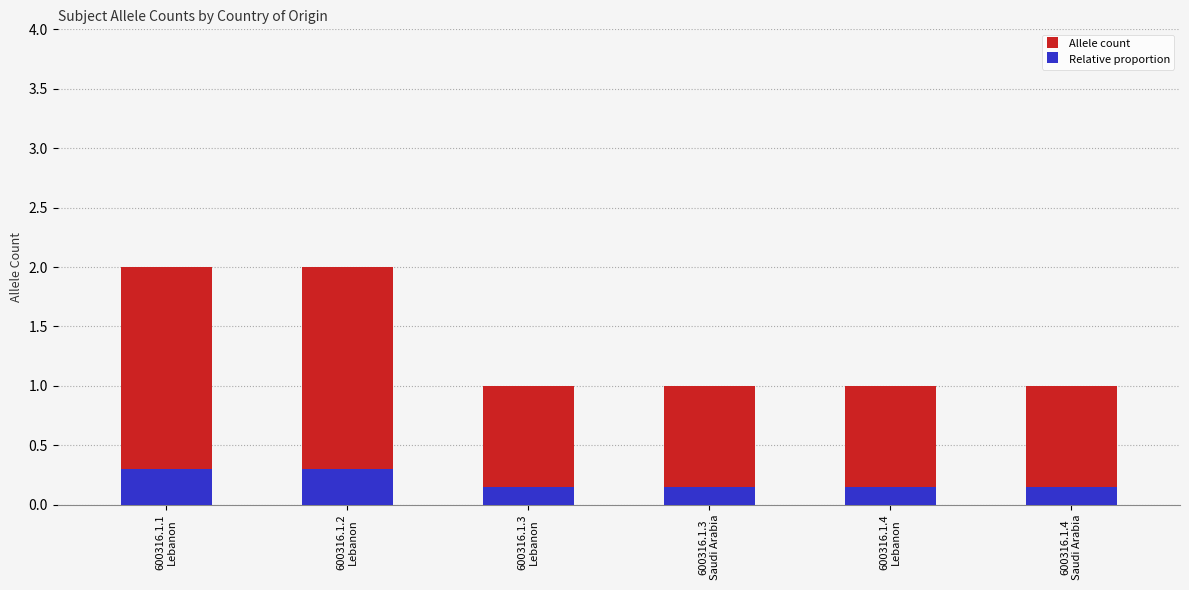

How many groups of bars are there?

6